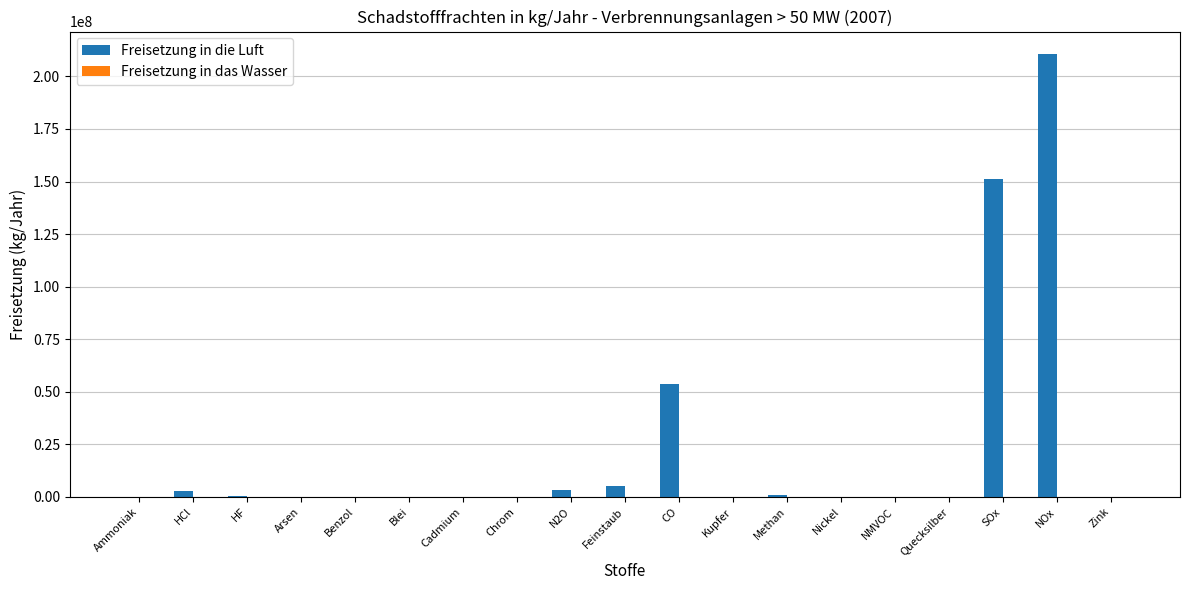

Which series changed the most between HCl and NOx?

Freisetzung in die Luft